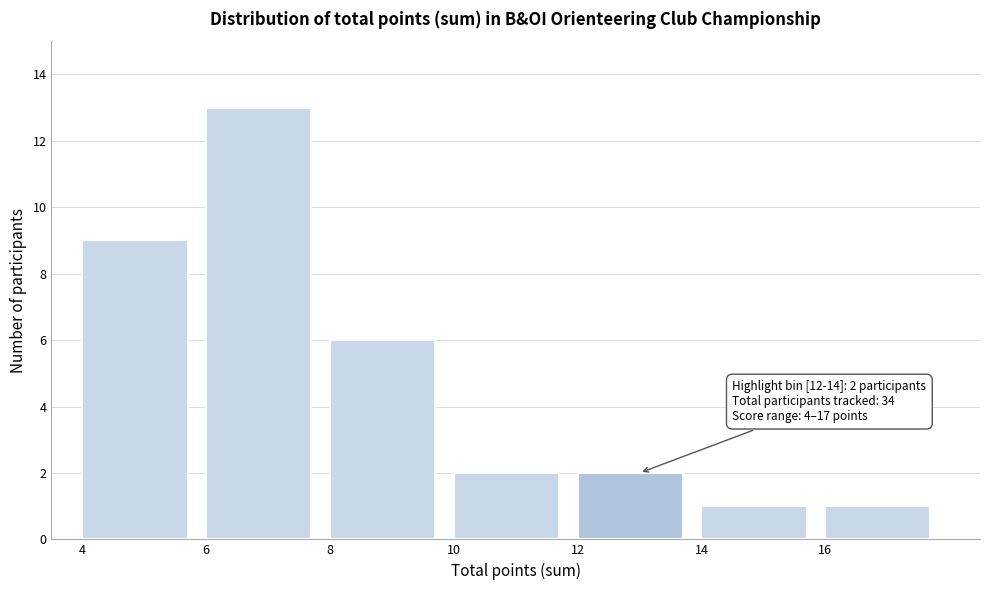

Which range on the x-axis has the tallest bar?

6 to 8